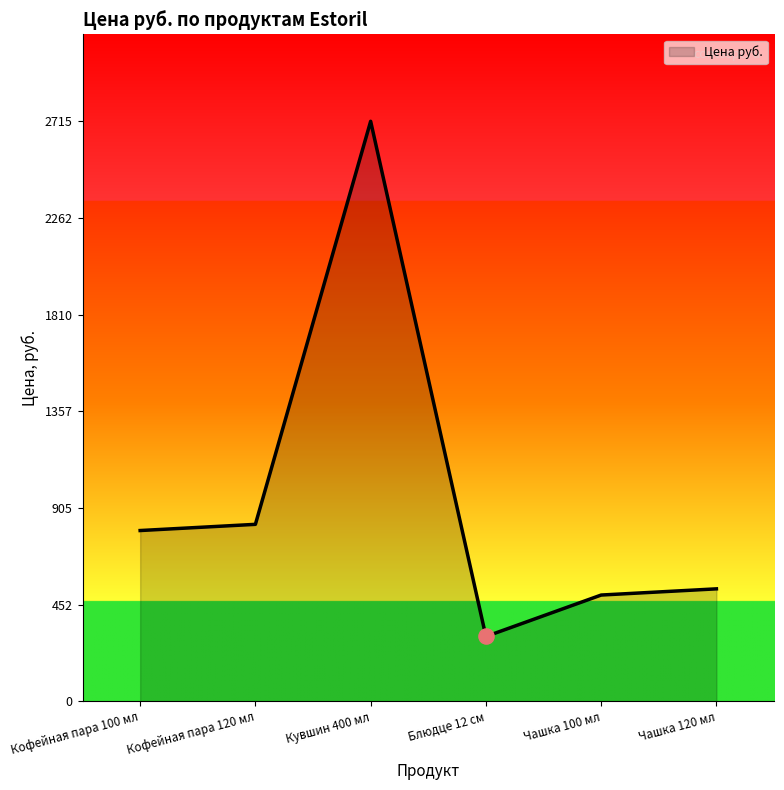

Which has a higher value, Кувшин 400 мл or Чашка 120 мл?

Кувшин 400 мл